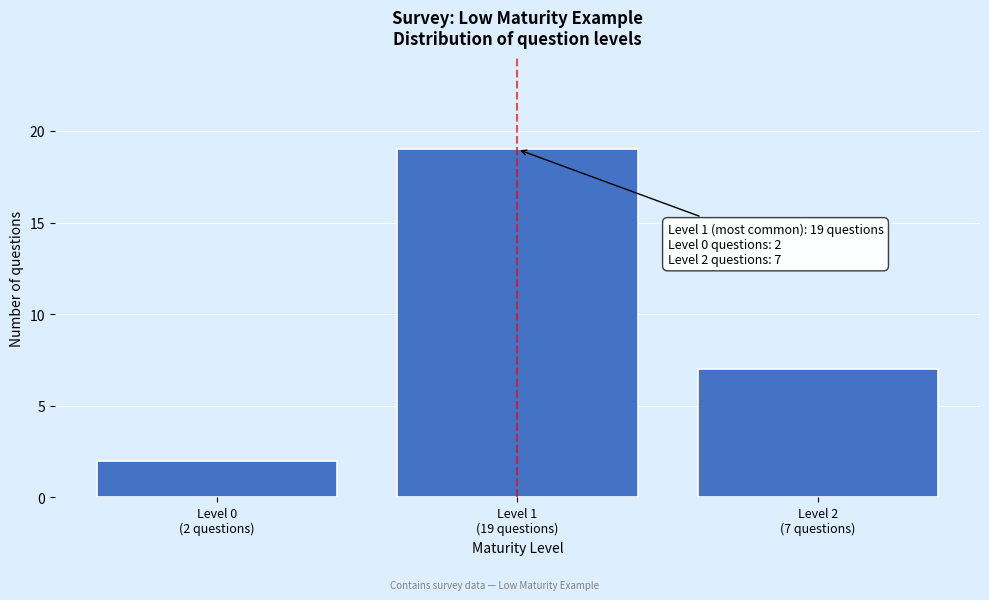

Reading left to right, what are all the values shown in this chart?

2	19	7